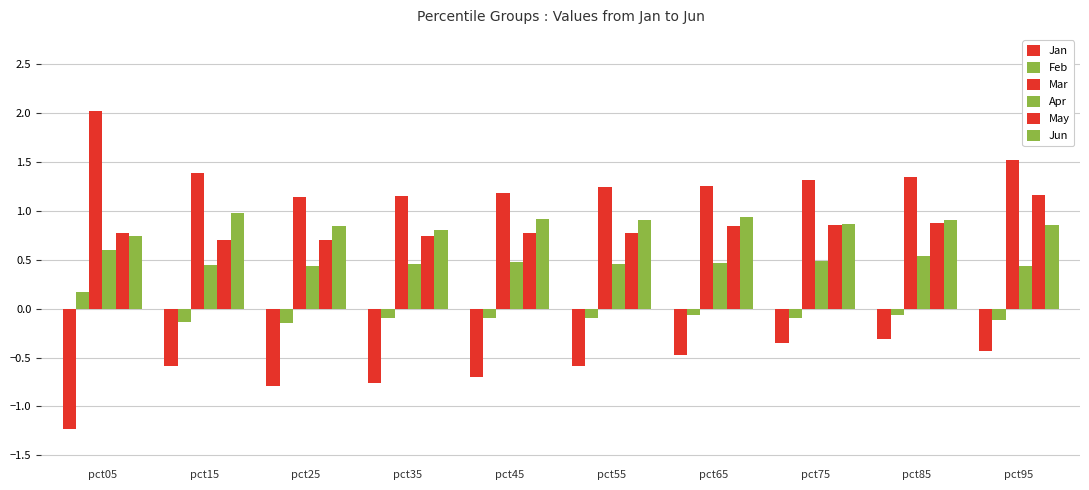

Are the bars grouped side by side (vs. stacked)?

Yes